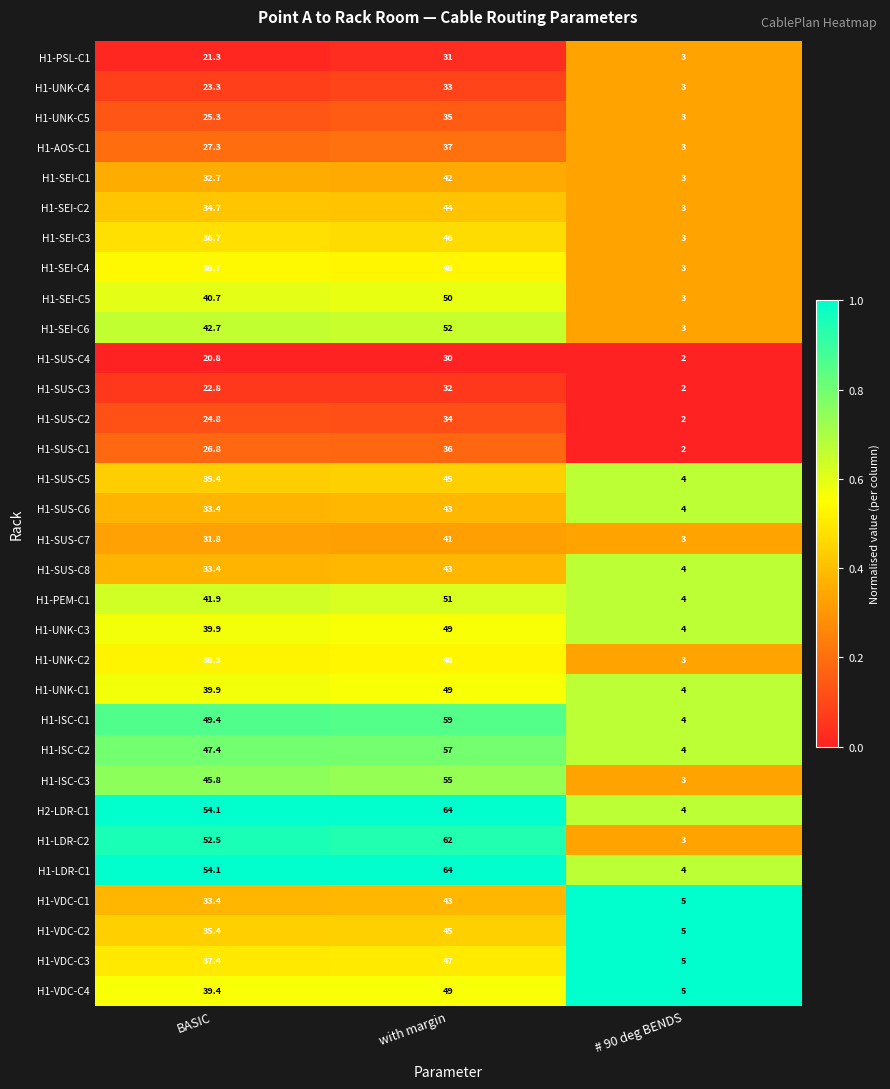

What is the sum of the H1-SUS-C7 values at # 90 deg BENDS and BASIC?

34.8